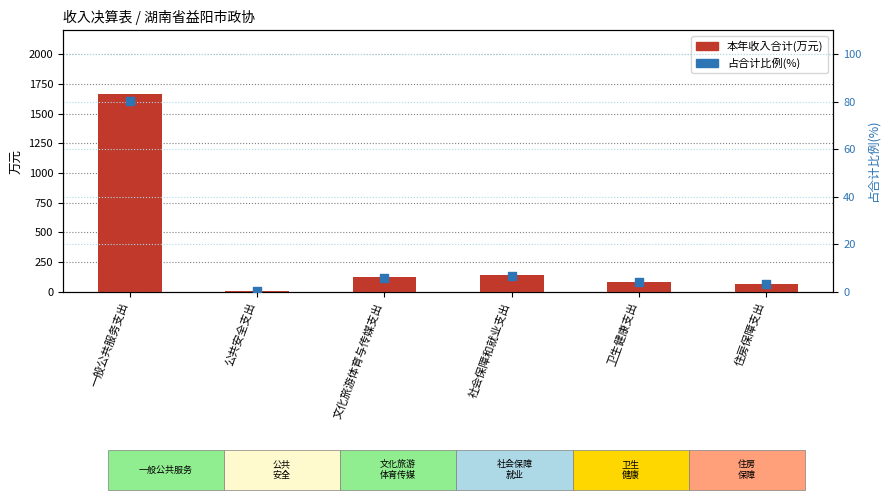

Is the value of 本年收入合计(万元) at 一般公共服务支出 greater than the value of 占合计比例(%) at 一般公共服务支出?

Yes